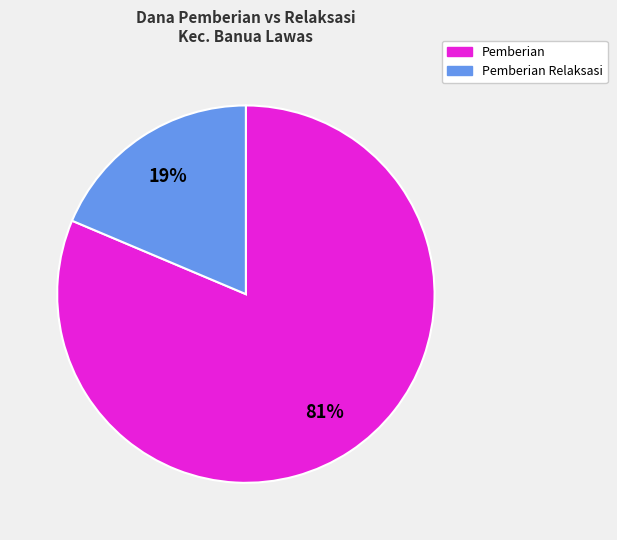

The Pemberian slice represents 69% of the pie. True or false?

False